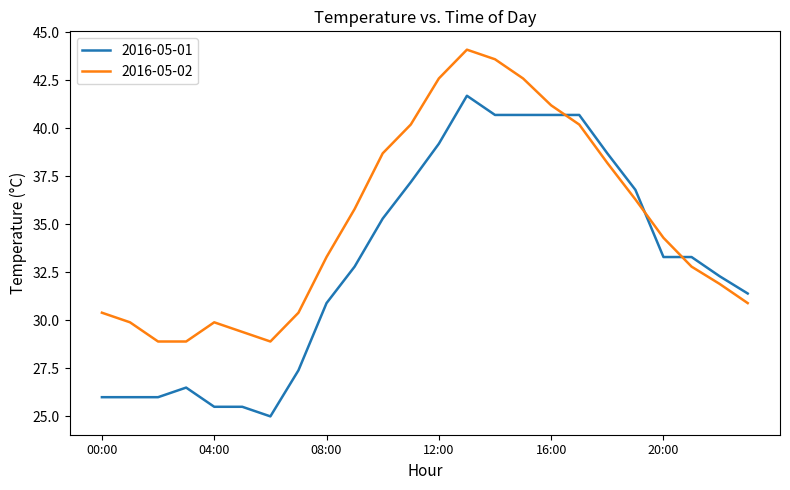

What is the minimum value for 2016-05-01?

25.0